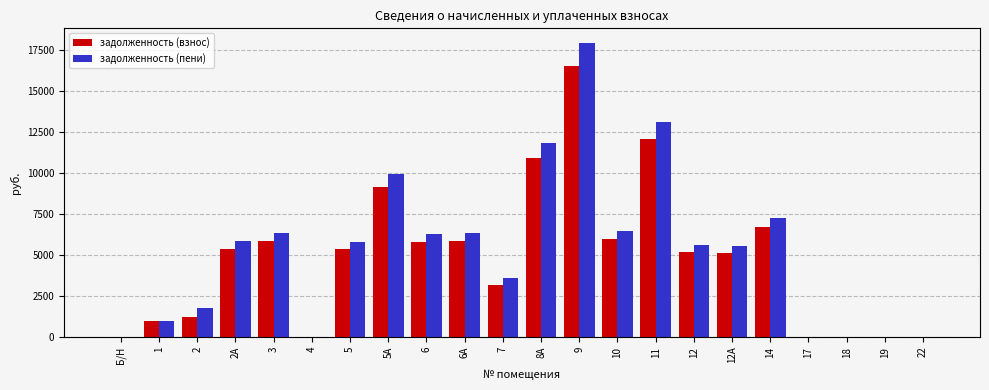

Which series changed the most between 12 and 14?

задолженность (пени)